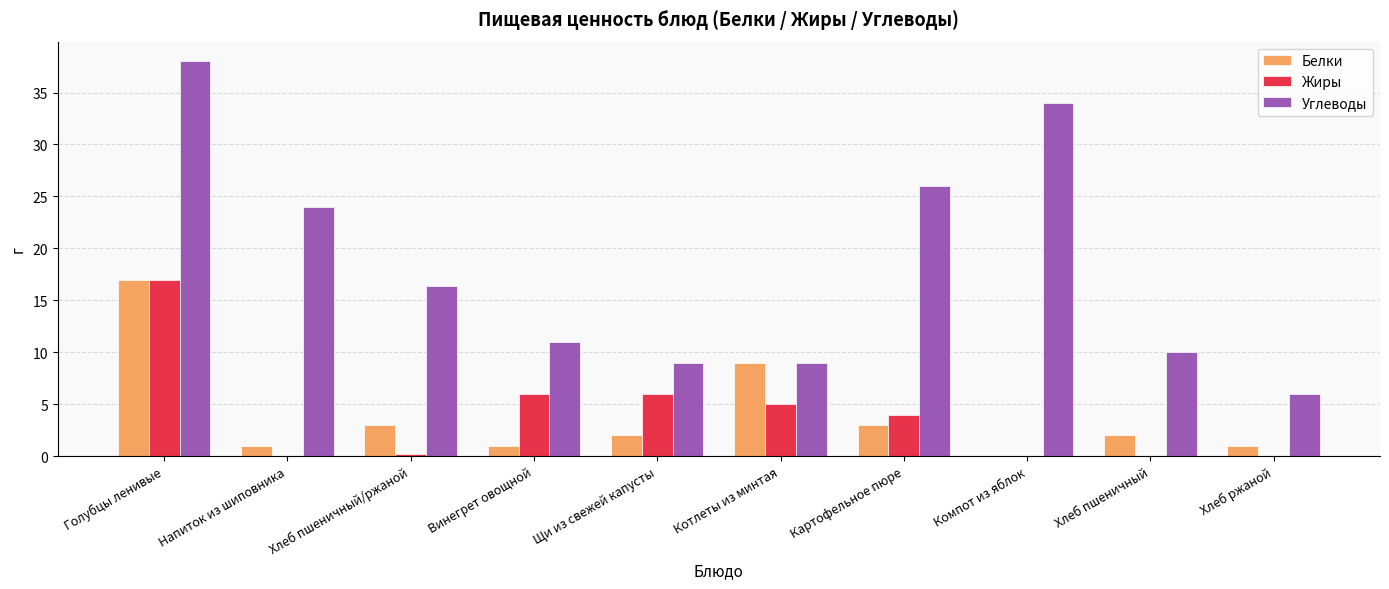

How many values in the Углеводы series exceed 16?

5